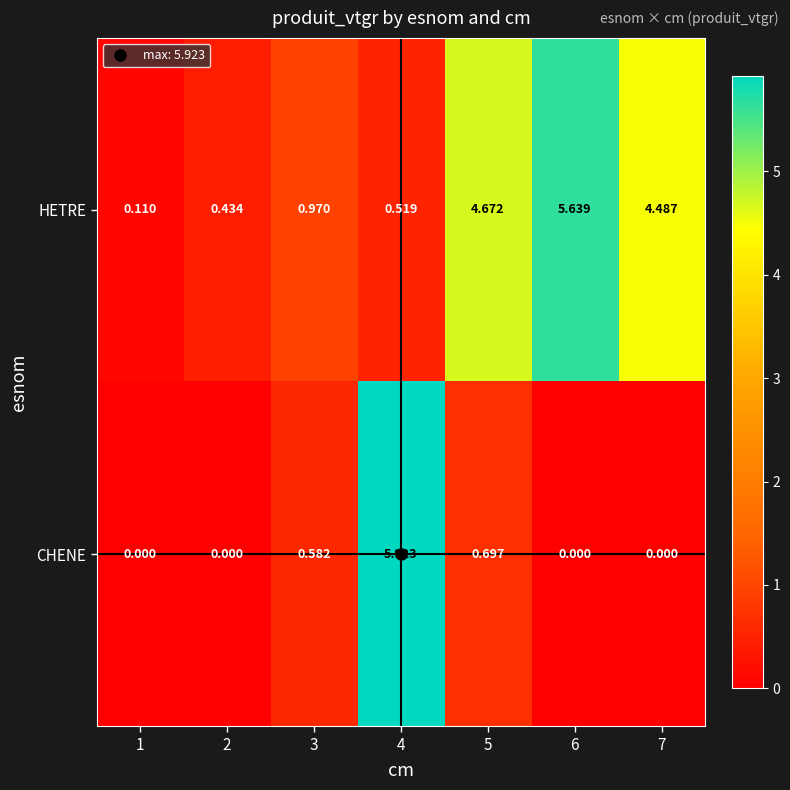

What is the maximum value shown in the chart?

5.9